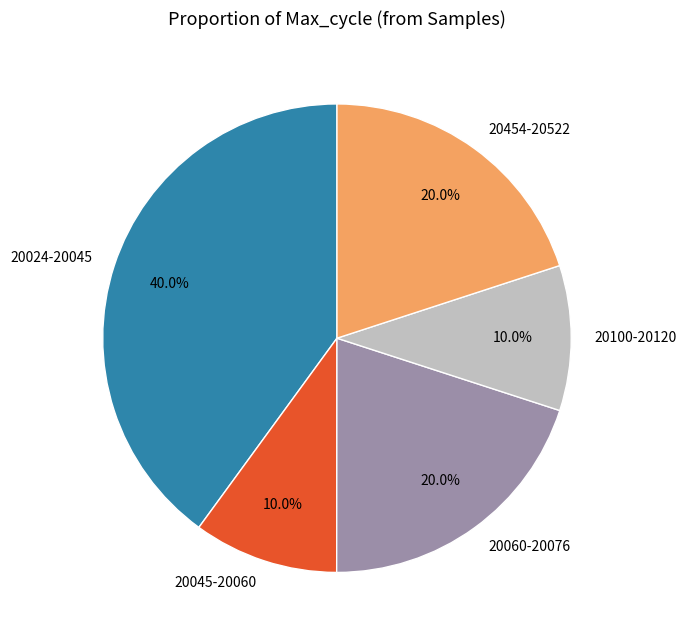

Combined, do 20045-20060 and 20060-20076 account for over 50%?

No